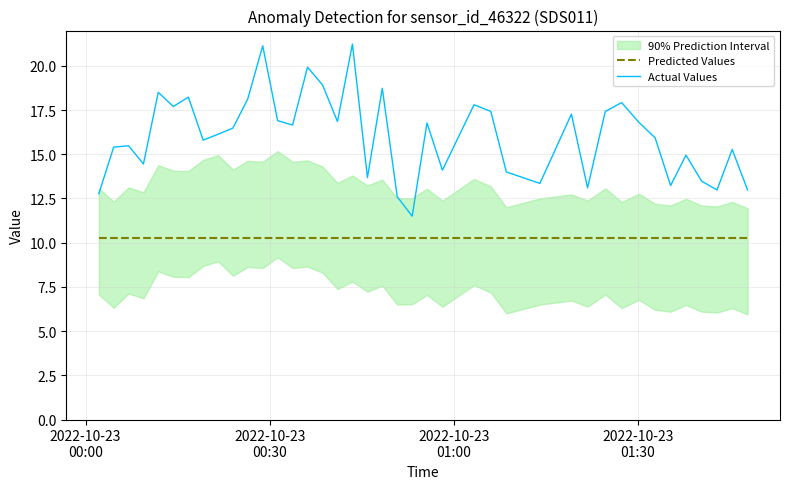

True or false: Actual Values and Predicted Values cross at least once.

False